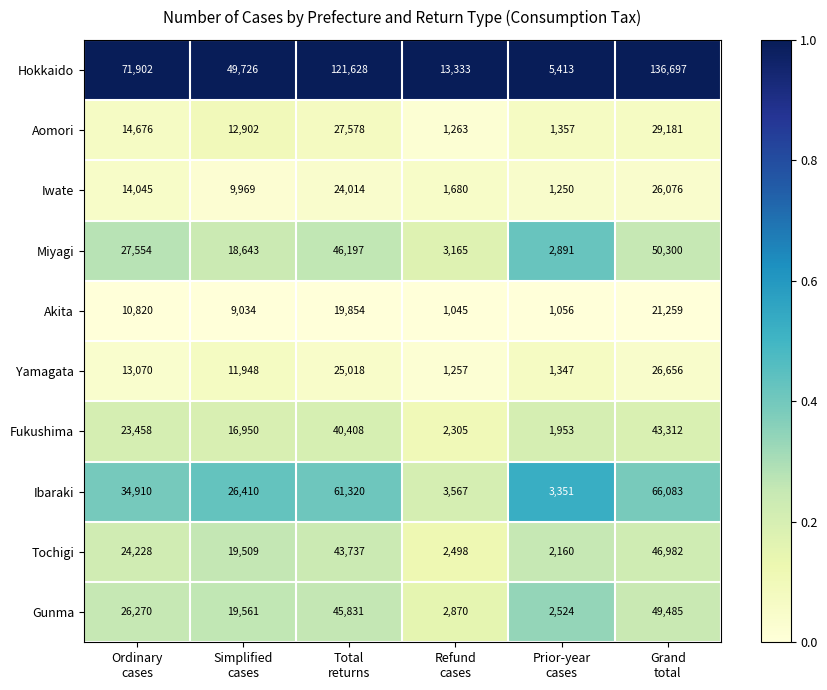

List the series in order of their peak value, highest first.

Hokkaido, Ibaraki, Miyagi, Gunma, Tochigi, Fukushima, Aomori, Yamagata, Iwate, Akita